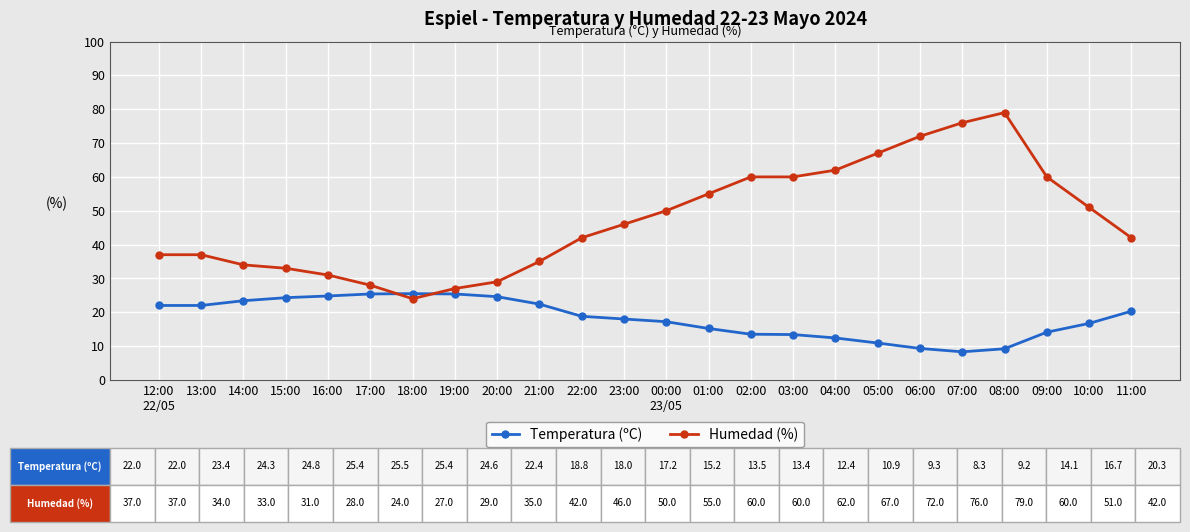

Which series has the largest total across all categories?

Humedad (%)